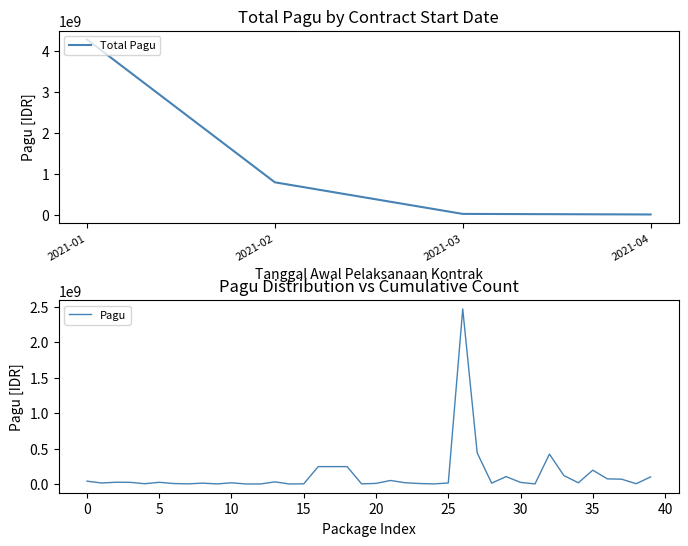

What is the ratio of the value at 34 to the value at 38?

4.4